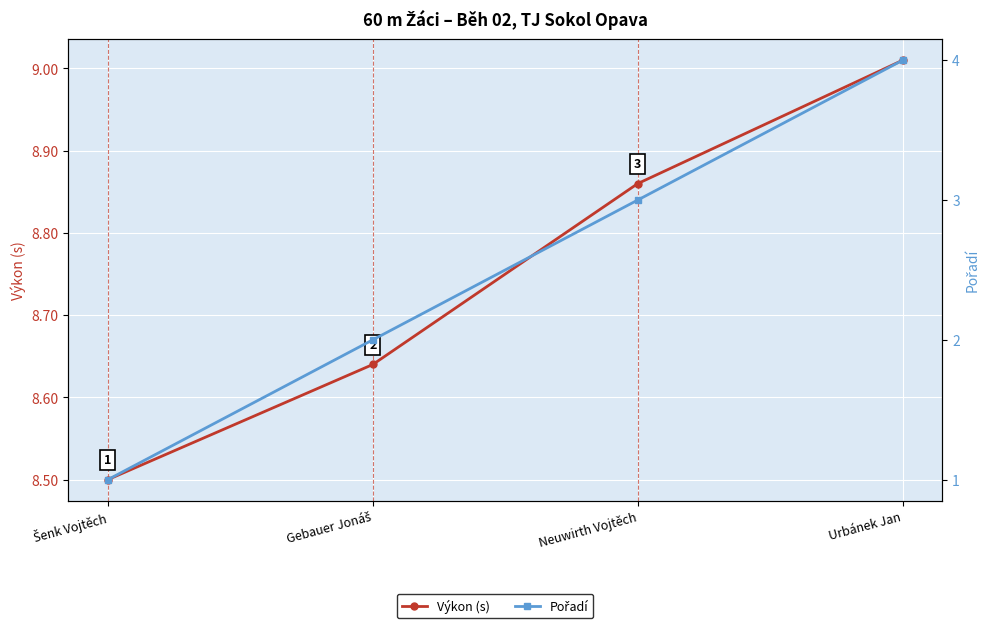

How many data points in Pořadí are above 3?

1